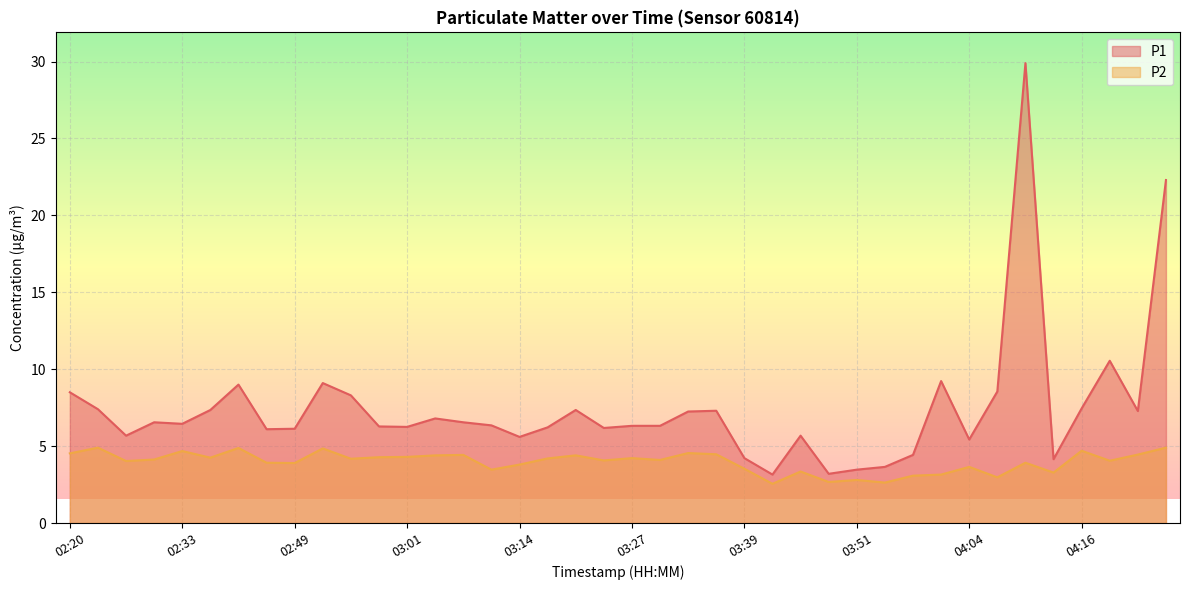

What is the spread (max minus min) of values at 03:05?

2.4